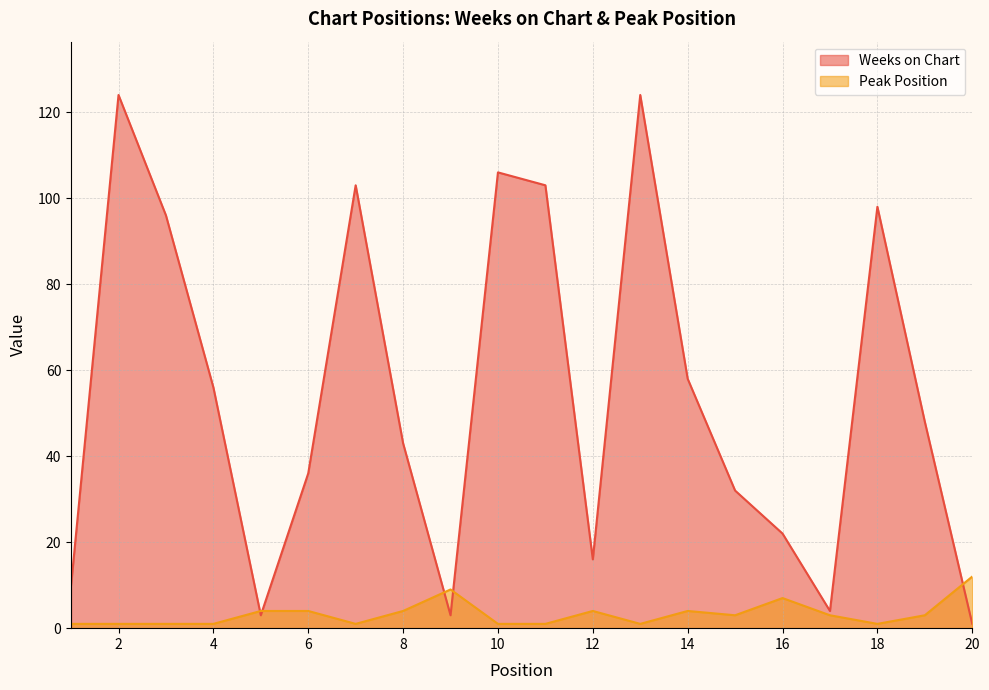

How many interior local valleys does the Weeks on Chart series have?

4